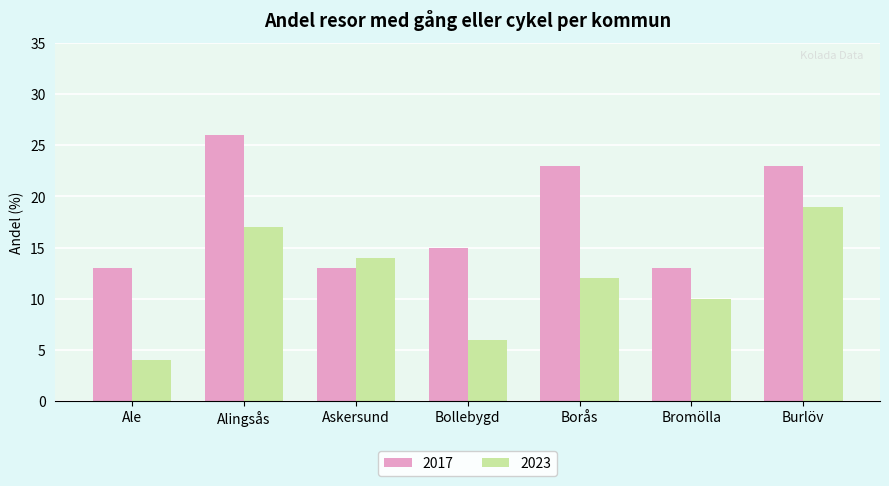

What is the average value of the 2017 series?

18